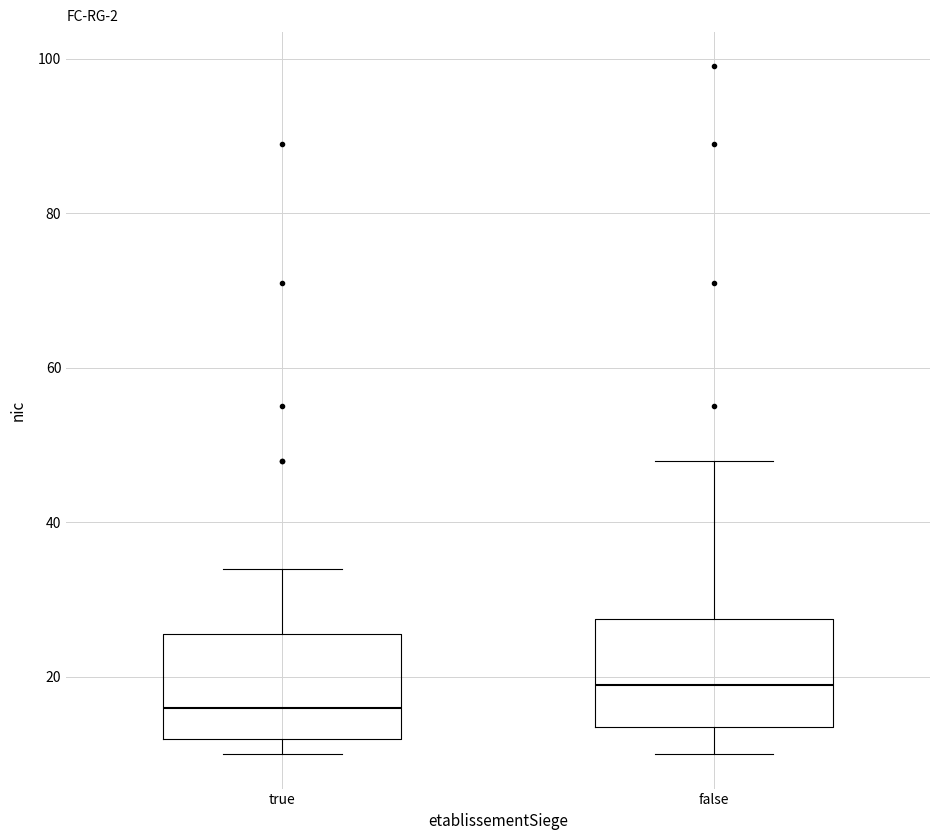

Which box has the lowest median line?

true